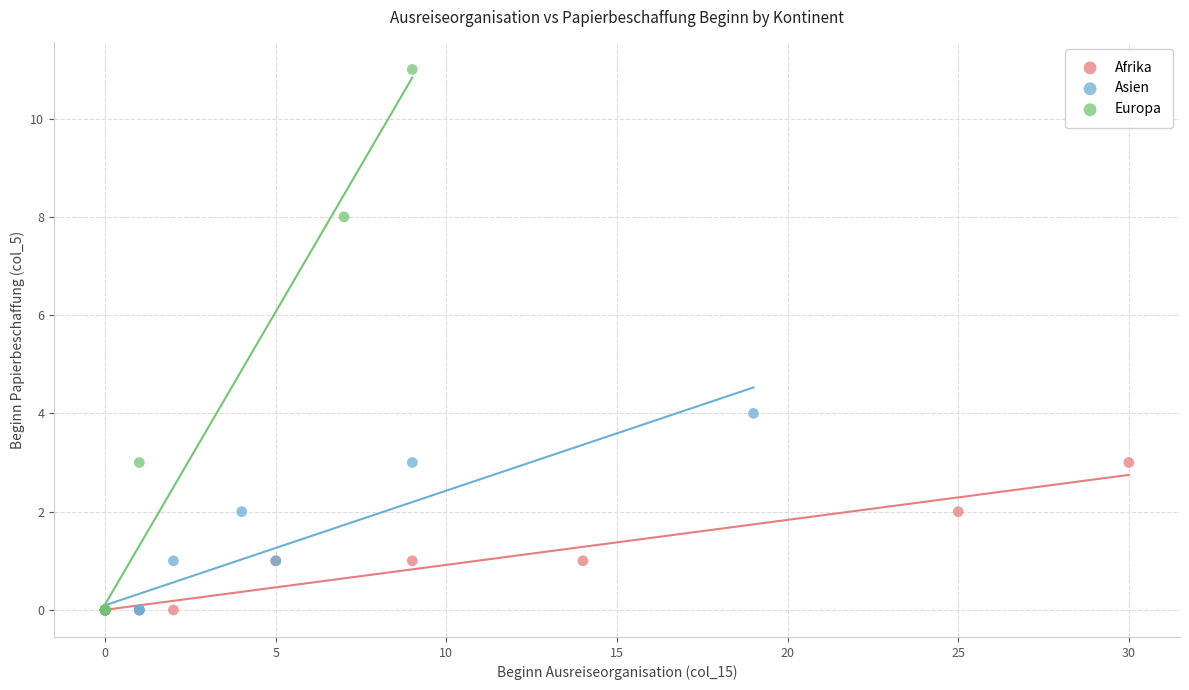

Which series reaches the maximum Y coordinate?

Europa